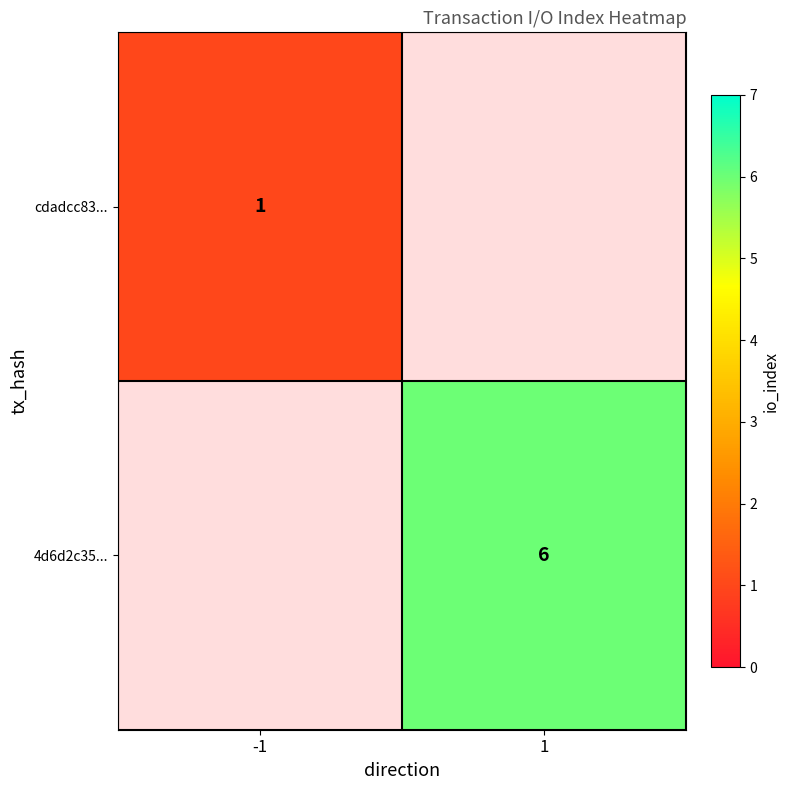

The value of 4d6d2c35... at 1 is 6. True or false?

True